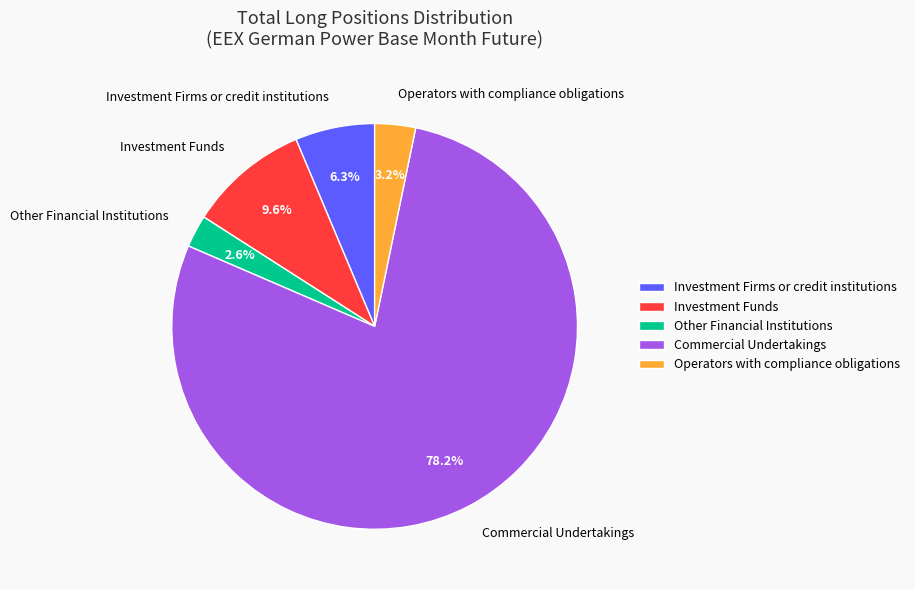

What percentage do Operators with compliance obligations and Commercial Undertakings together represent?

81.5%